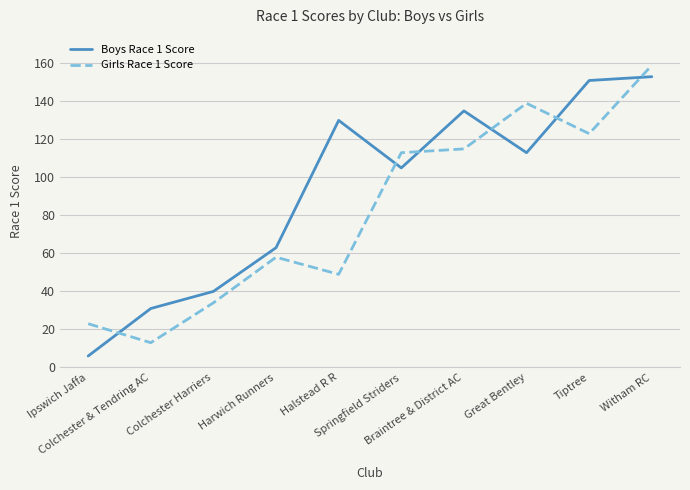

What are all the series names shown in the legend?

Boys Race 1 Score, Girls Race 1 Score